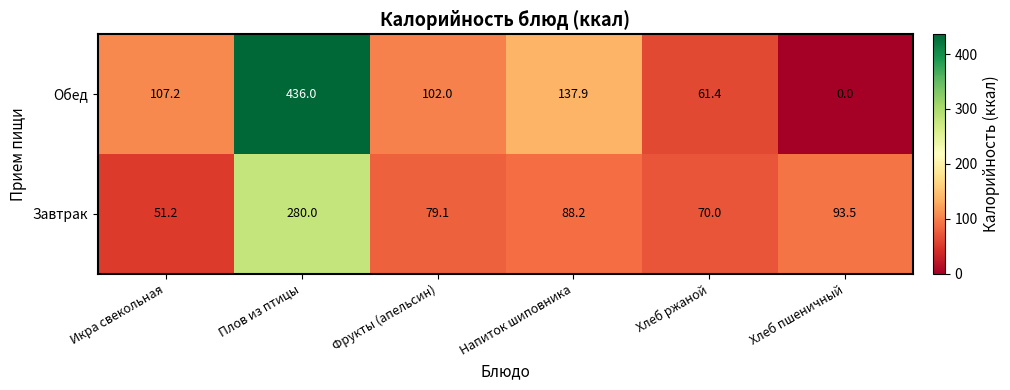

True or false: Завтрак has a value of 70.0 at Хлеб ржаной.

True